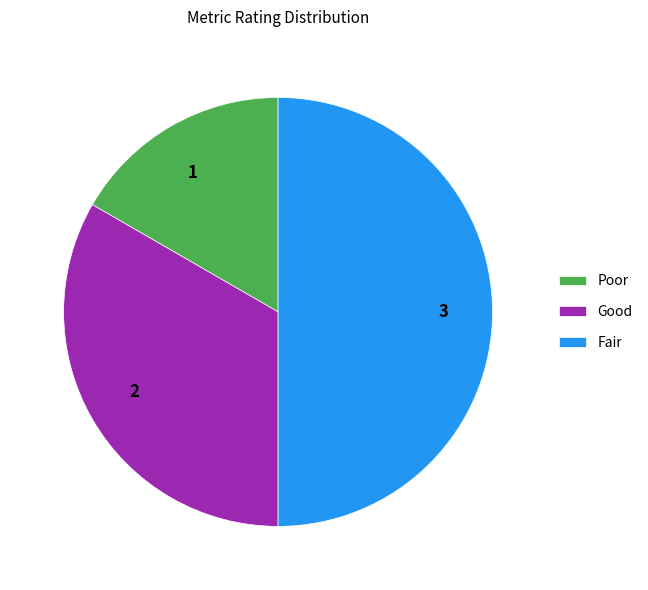

Which category has the biggest portion of the pie?

Fair